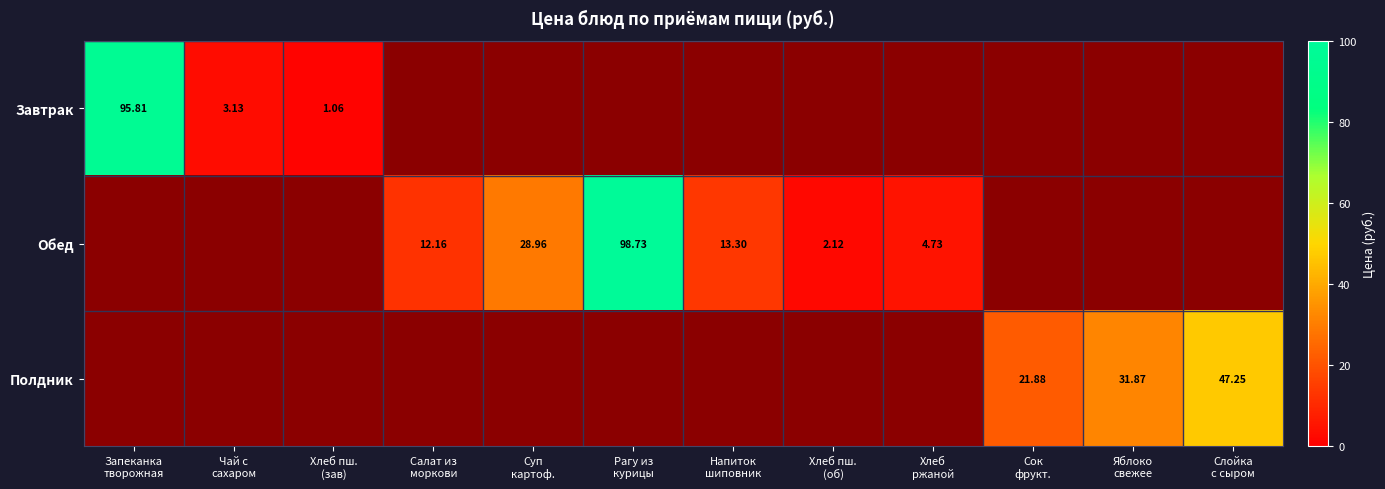

At how many categories does at least one series exceed 78?

2